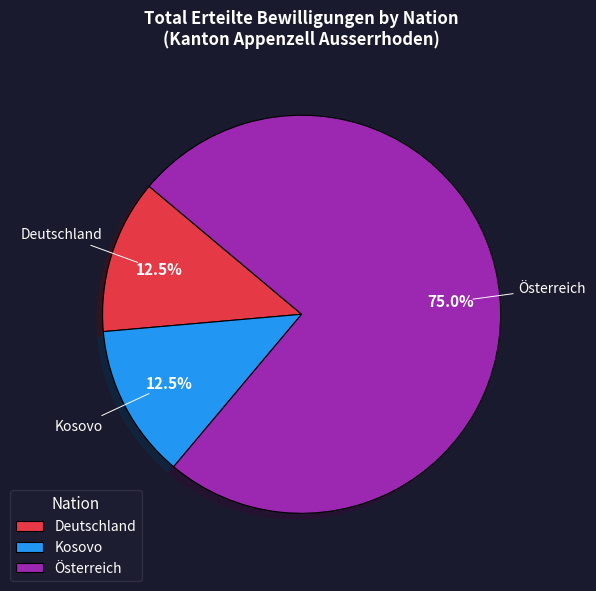

To the nearest percent, what is the difference between the largest and smallest slice percentages?

62%